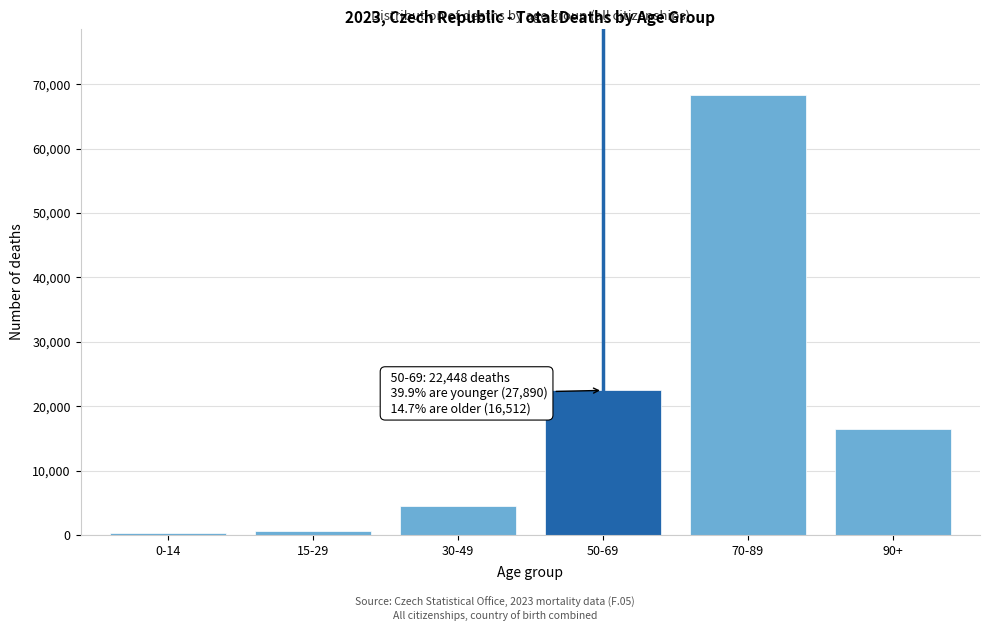

What is the greatest value displayed?

68393